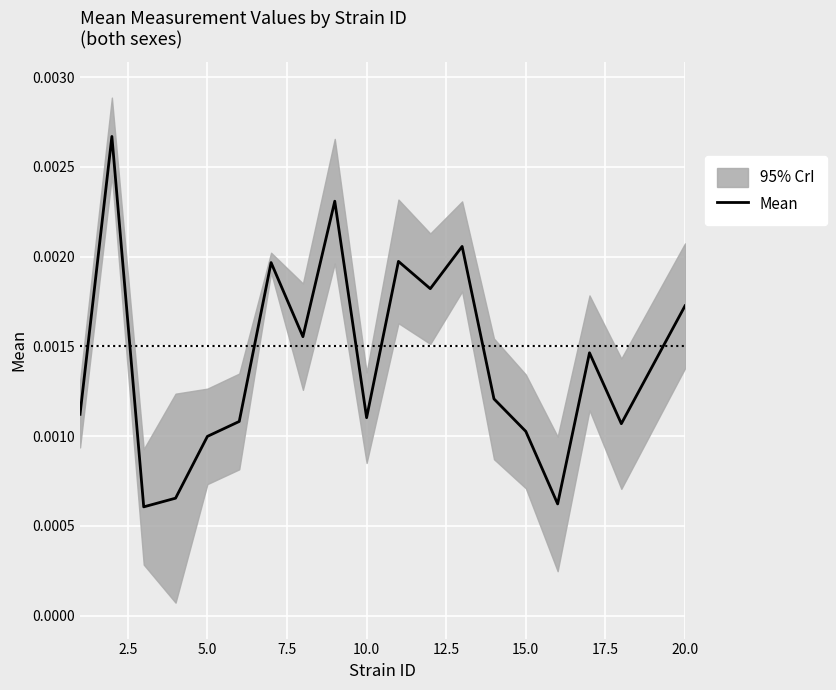

Is it true that the value at 20.0 is 0.0?

False